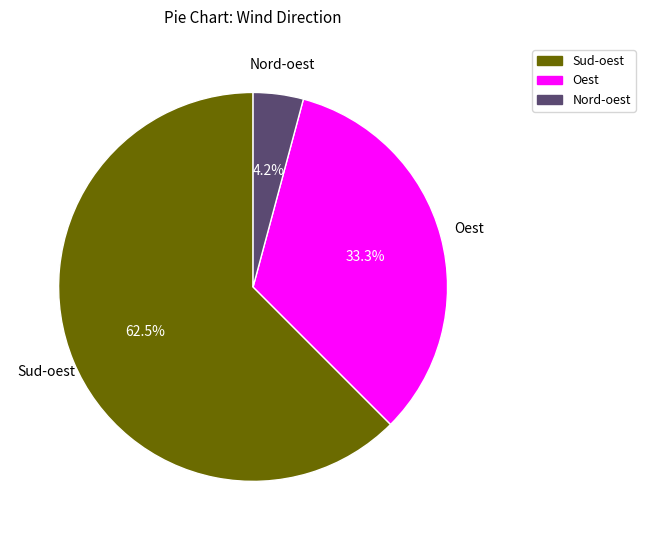

Approximately how many times larger is the value at Sud-oest compared to Oest?

1.9